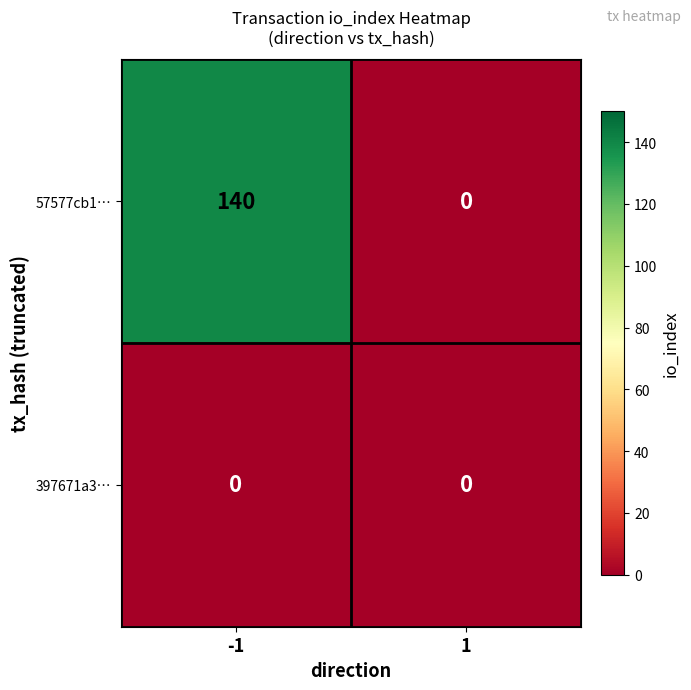

What is the average value of the 57577cb1… series?

70